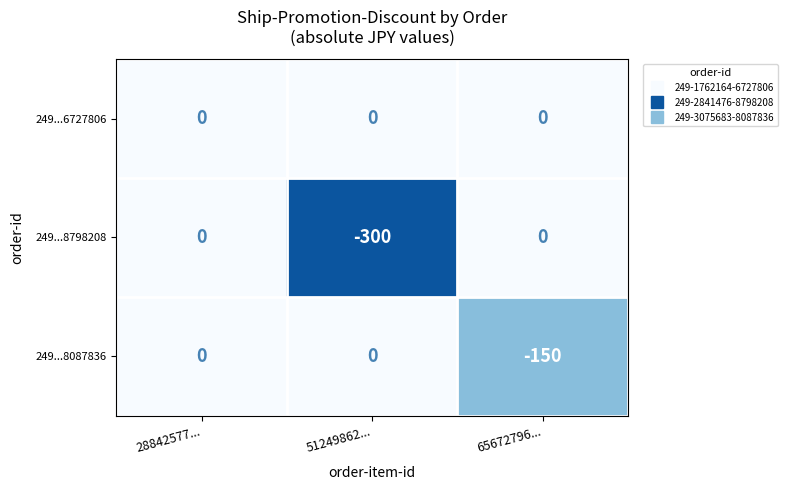

What is the difference between the highest and lowest values at 51249862...?

300